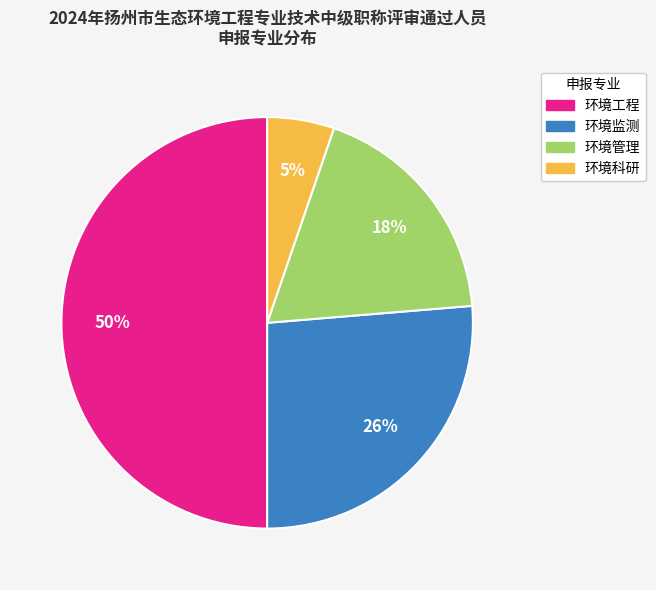

How many segments does this pie chart have?

4